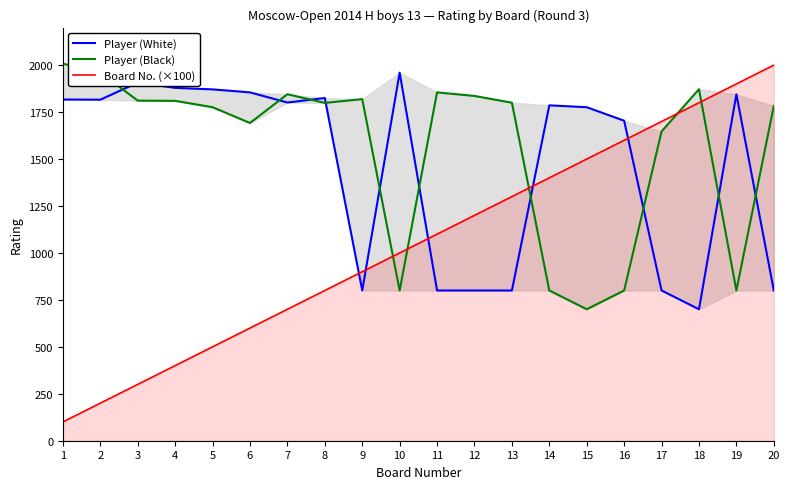

List the labels in order of Board No. (×100) value, smallest first.

1, 2, 3, 4, 5, 6, 7, 8, 9, 10, 11, 12, 13, 14, 15, 16, 17, 18, 19, 20